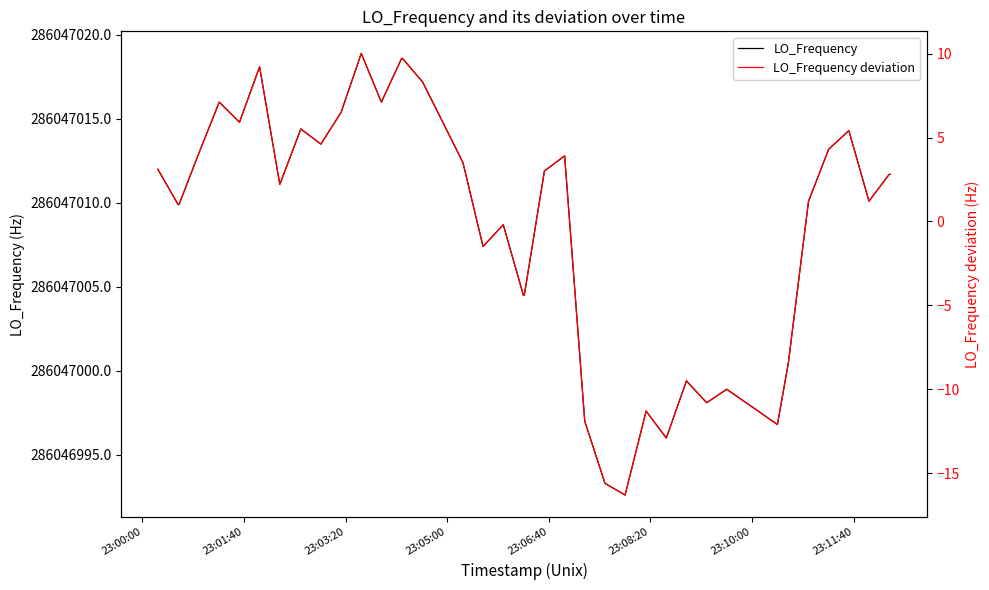

What is the difference between the second highest and second lowest values in the LO_Frequency deviation series?

25.3